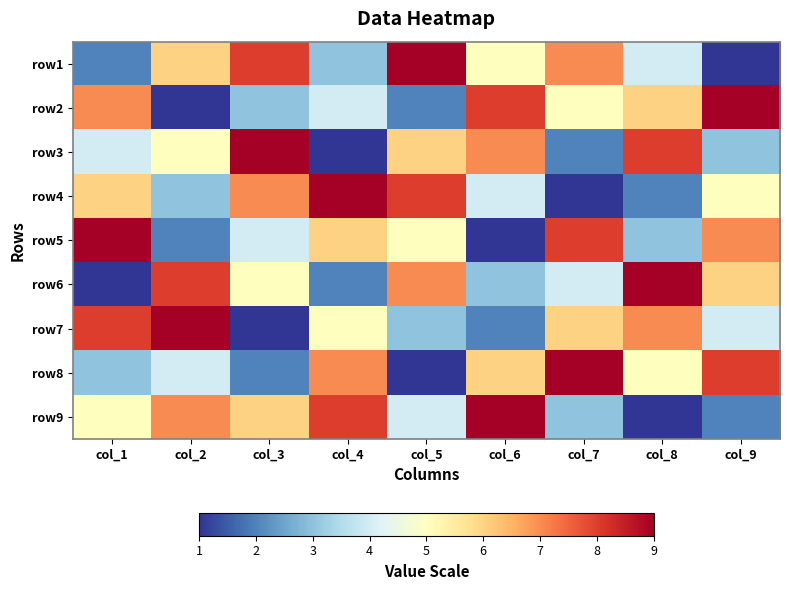

List the series in order of their peak value, highest first.

row1, row2, row3, row4, row5, row6, row7, row8, row9